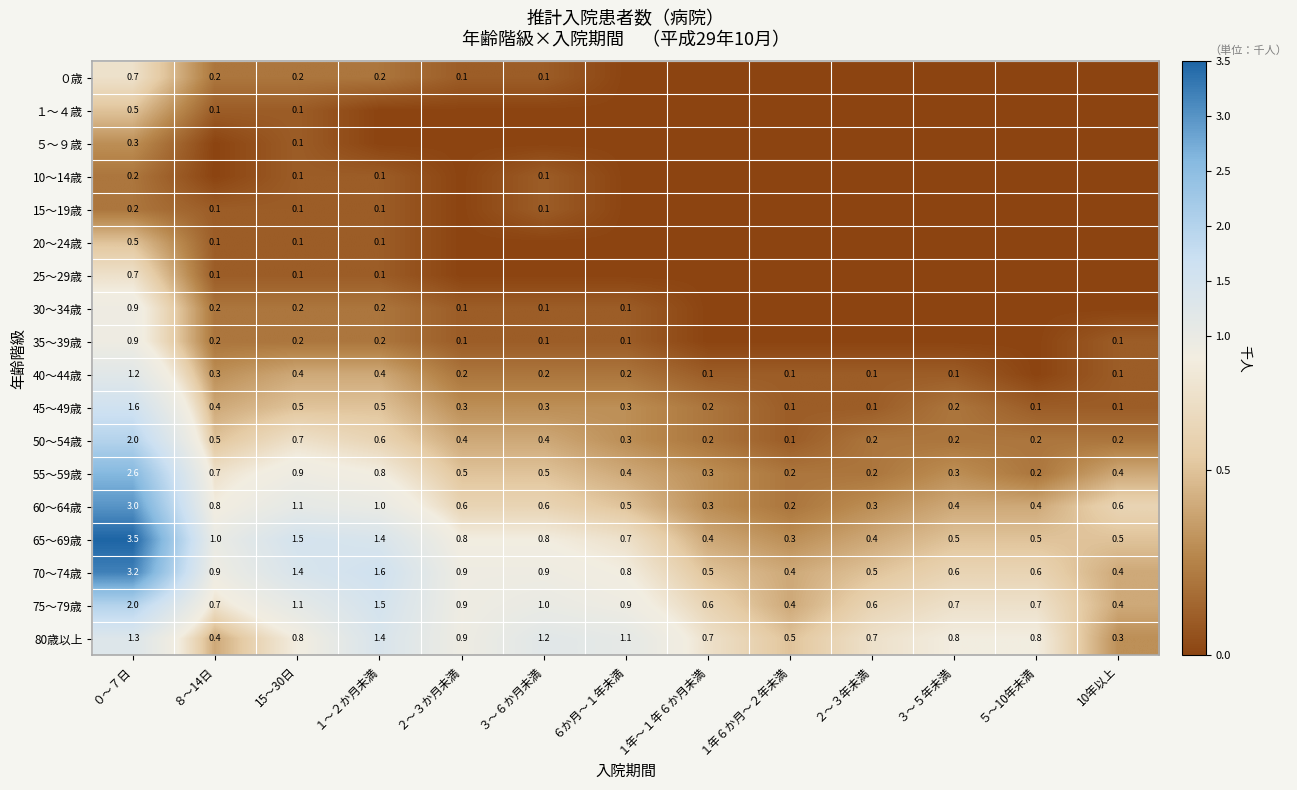

What is the sum of all 80歳以上 values?

10.9